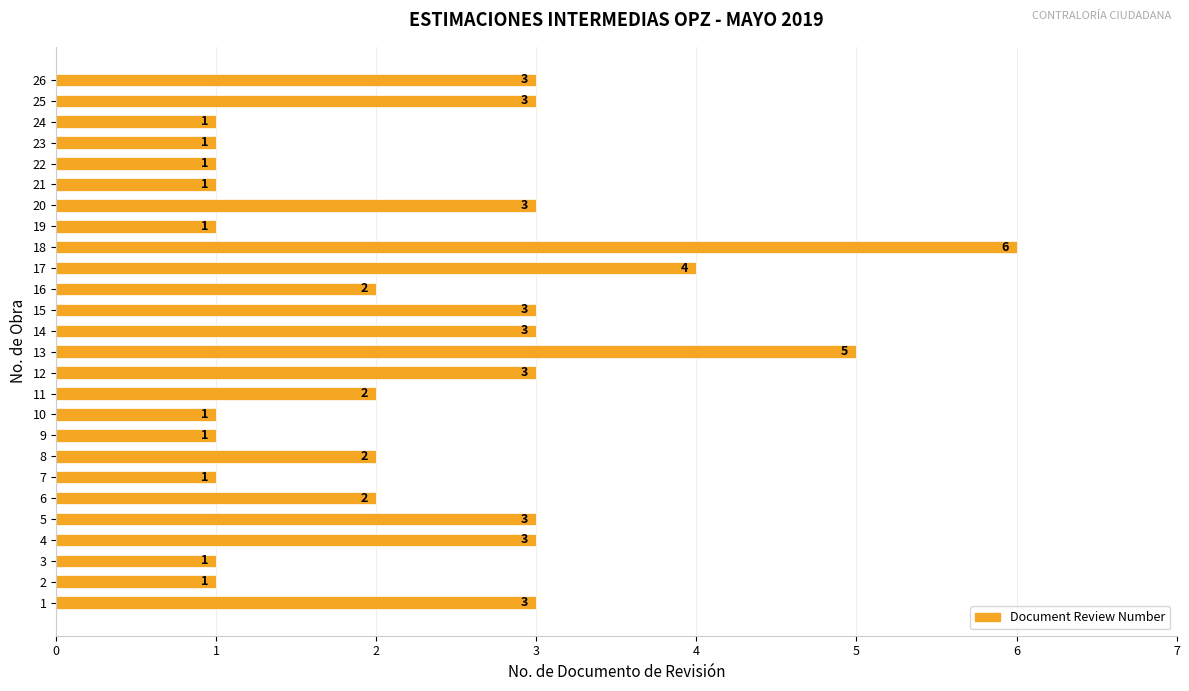

At which category does the chart reach its peak across all series?

18